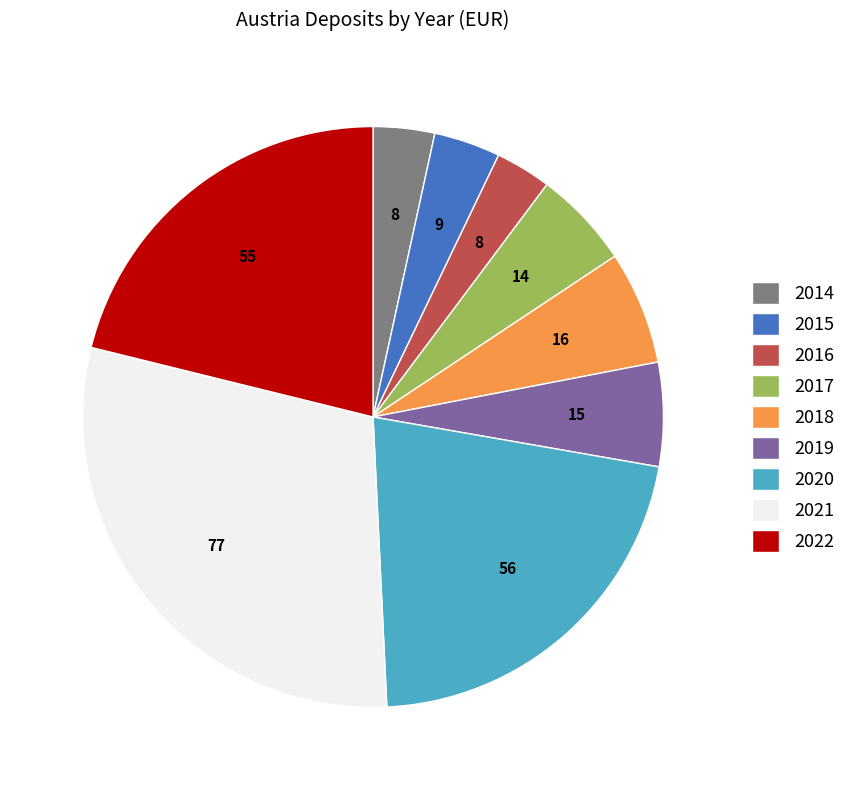

Is 2022 the majority of the pie?

No